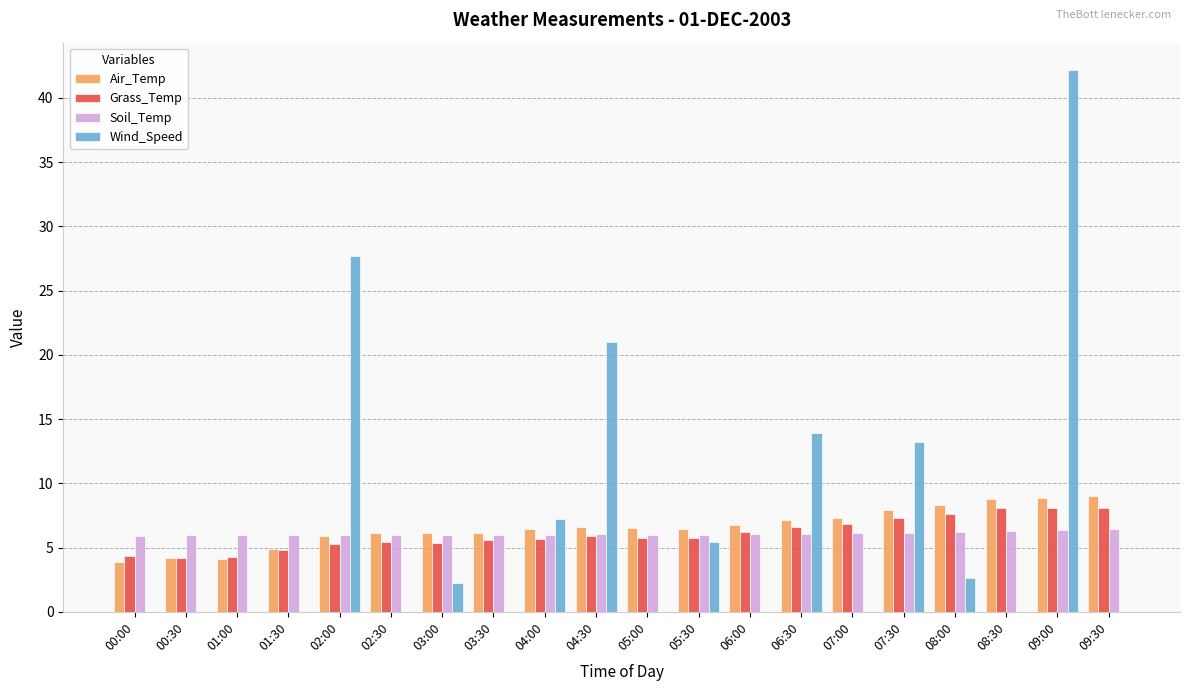

What is the sum of all Air_Temp values?

131.7